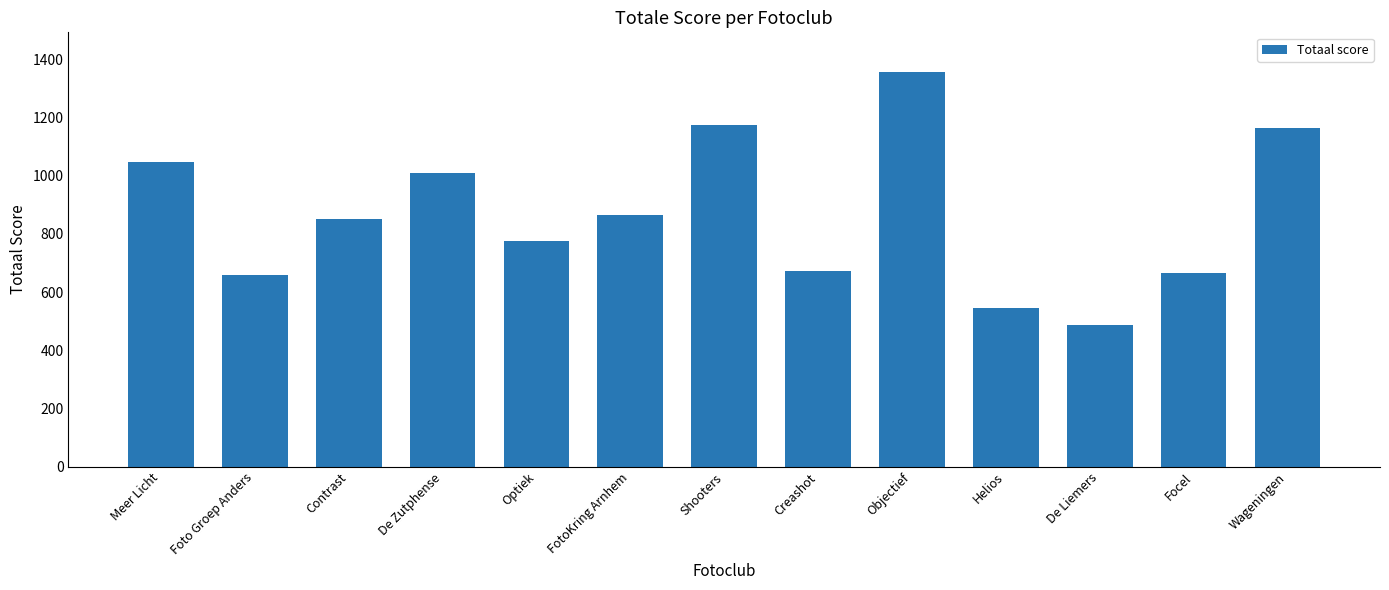

What is the maximum value shown in the chart?

1356